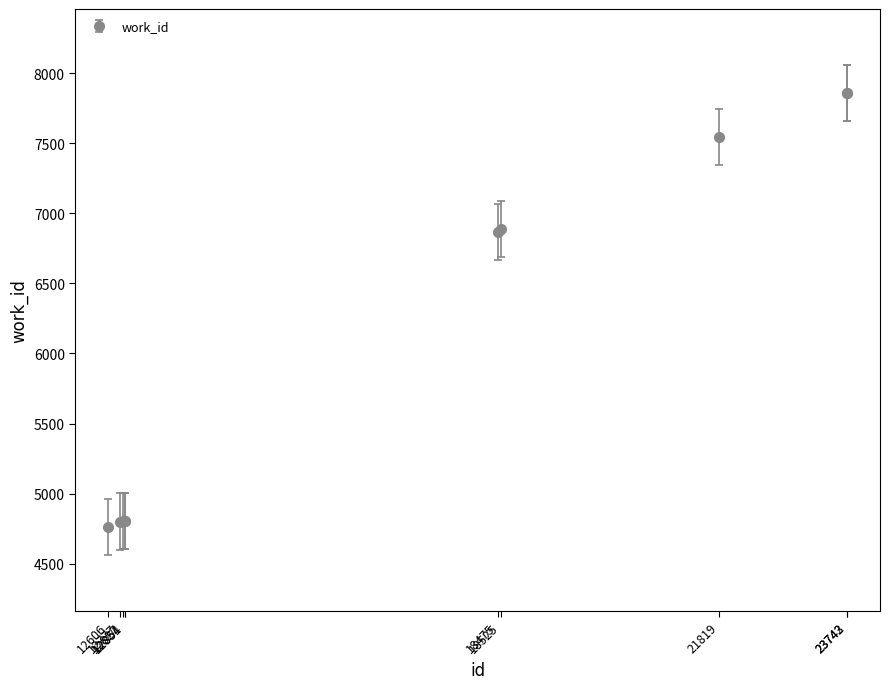

What is the value of the 8th point from the left?

7547